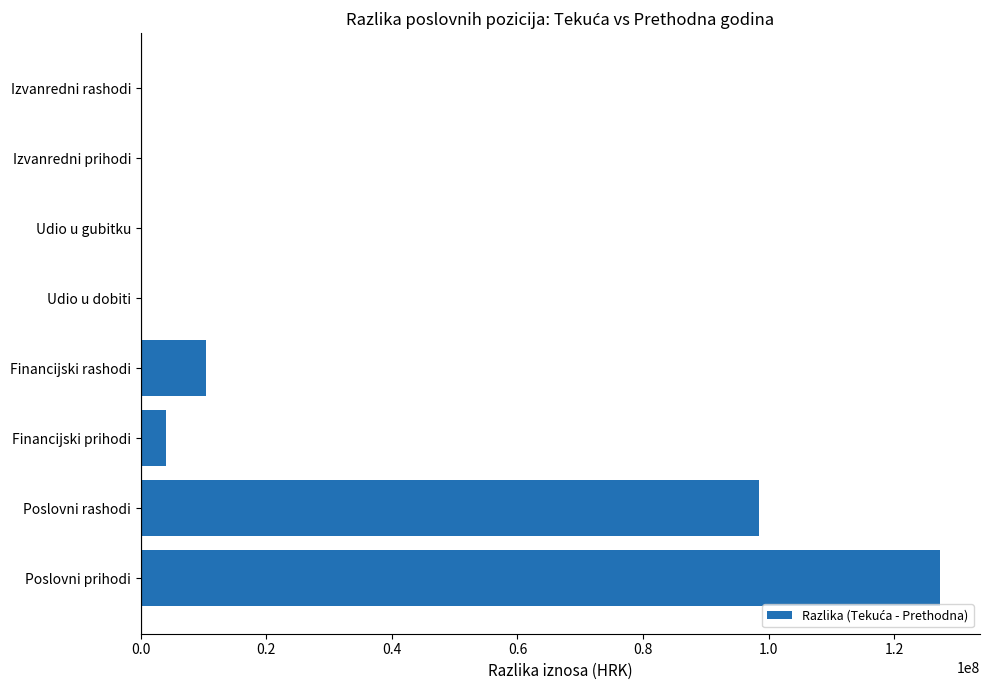

Are the bars horizontal?

Yes